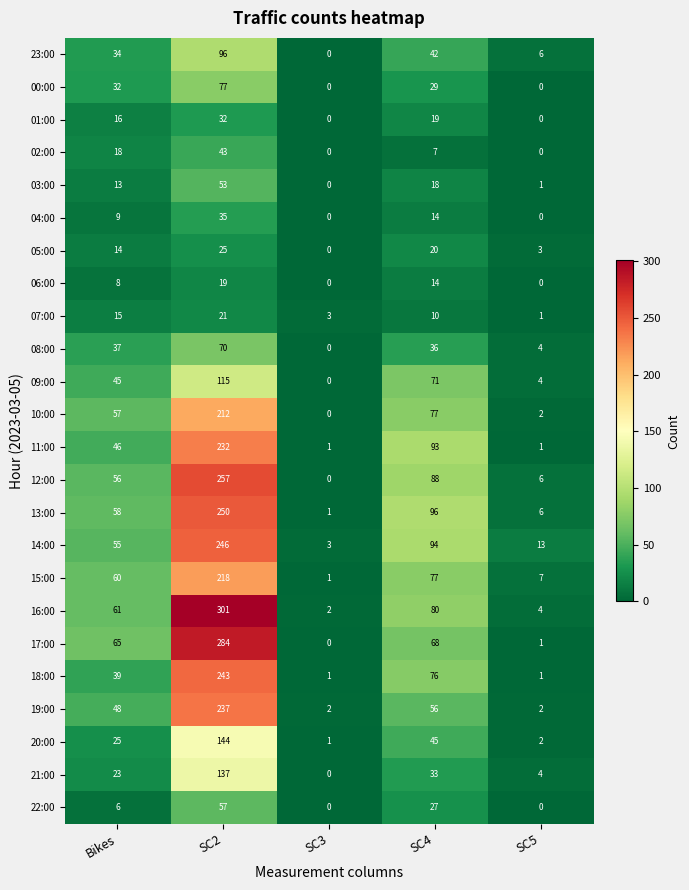

Count the number of categories in the chart.

5